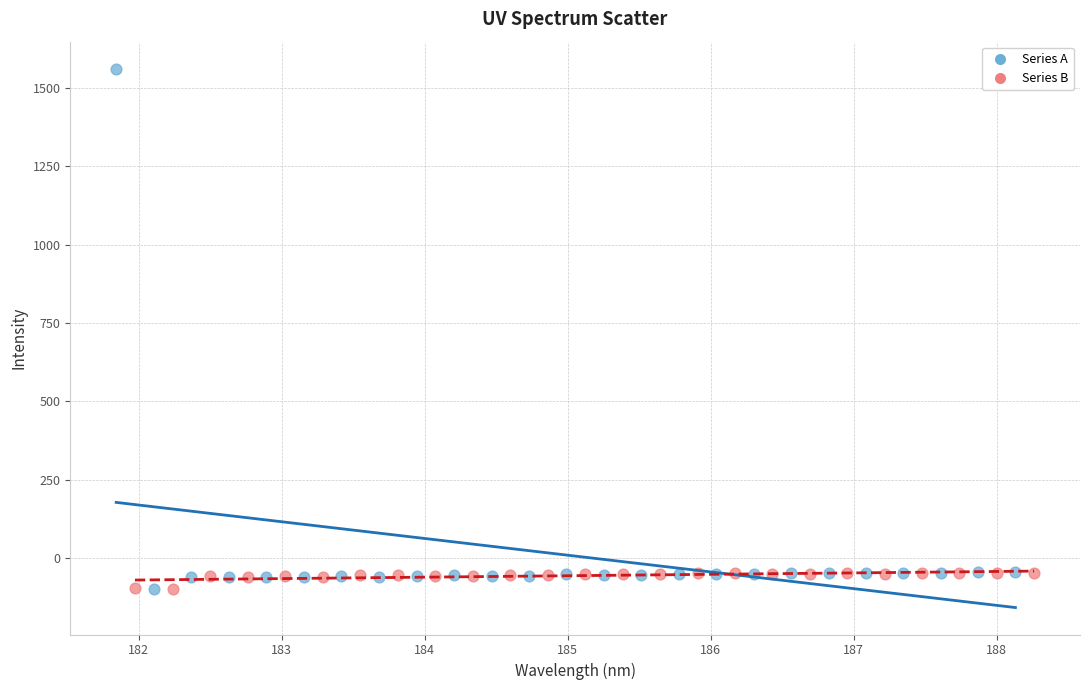

Which series has the largest Y range (max minus min)?

Series A